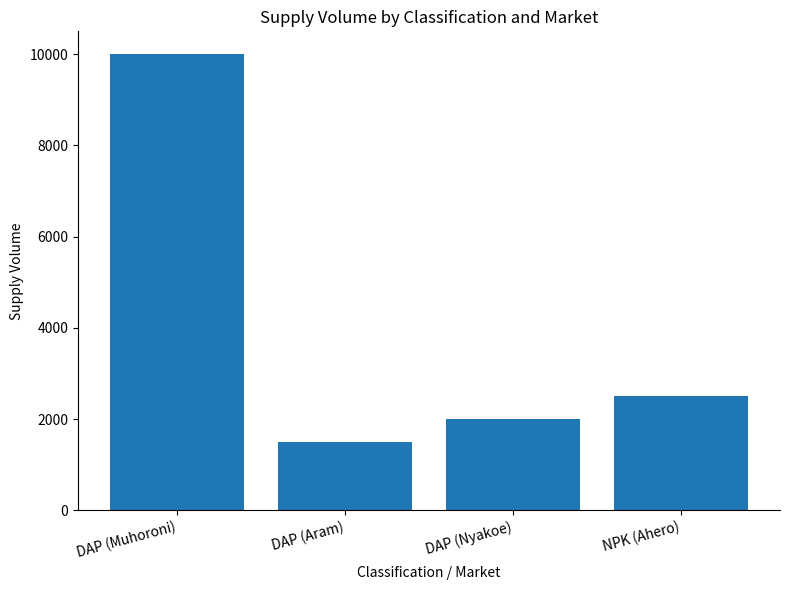

Which has a higher value, NPK (Ahero) or DAP (Nyakoe)?

NPK (Ahero)